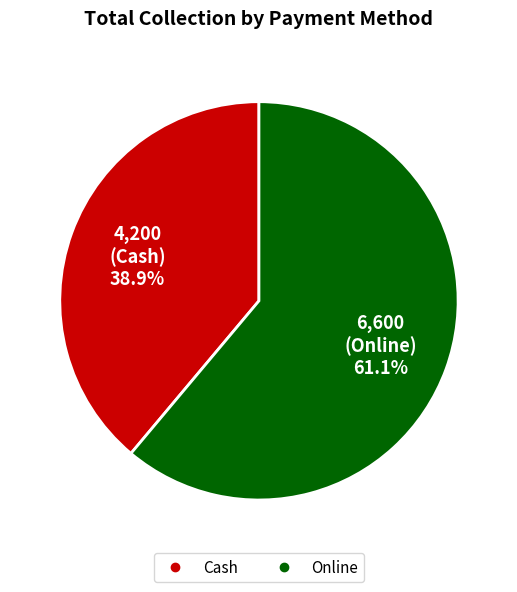

Which category has the smallest portion of the pie?

Cash